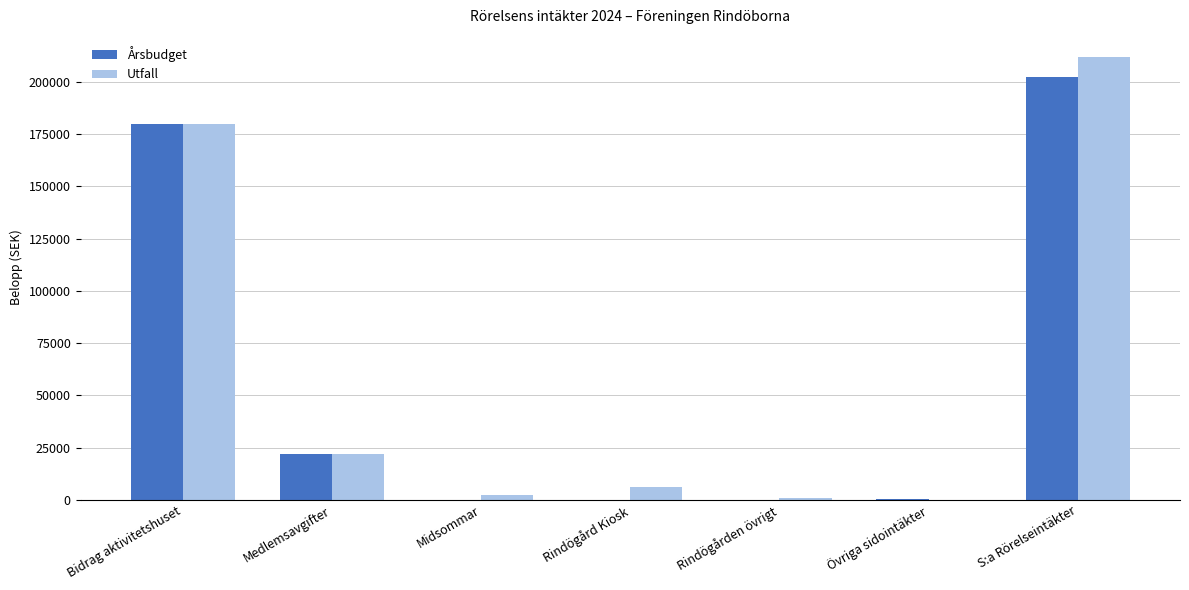

What is the sum of all Utfall values?

423729.7